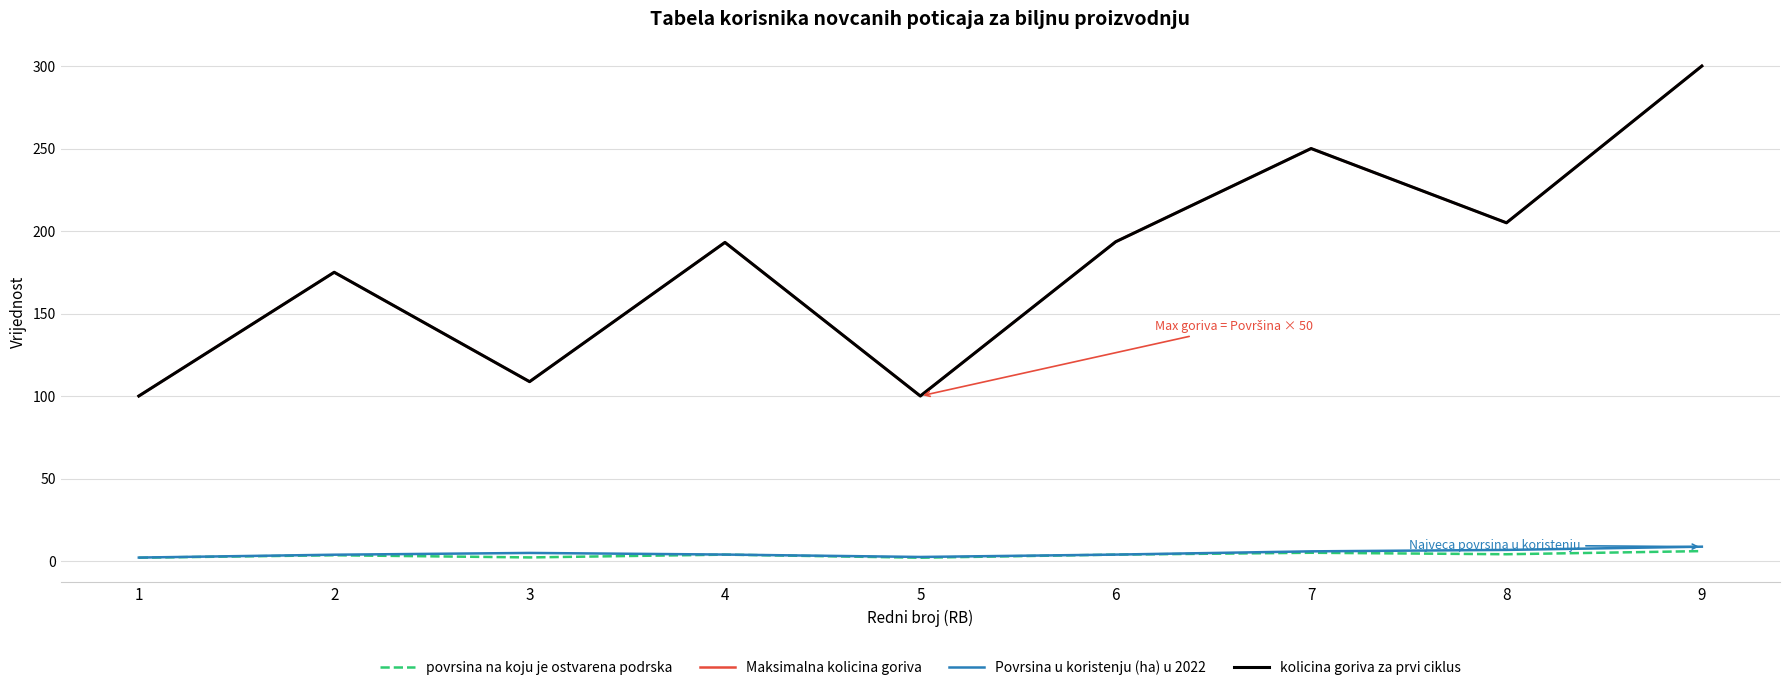

Which series has the largest total across all categories?

Maksimalna kolicina goriva